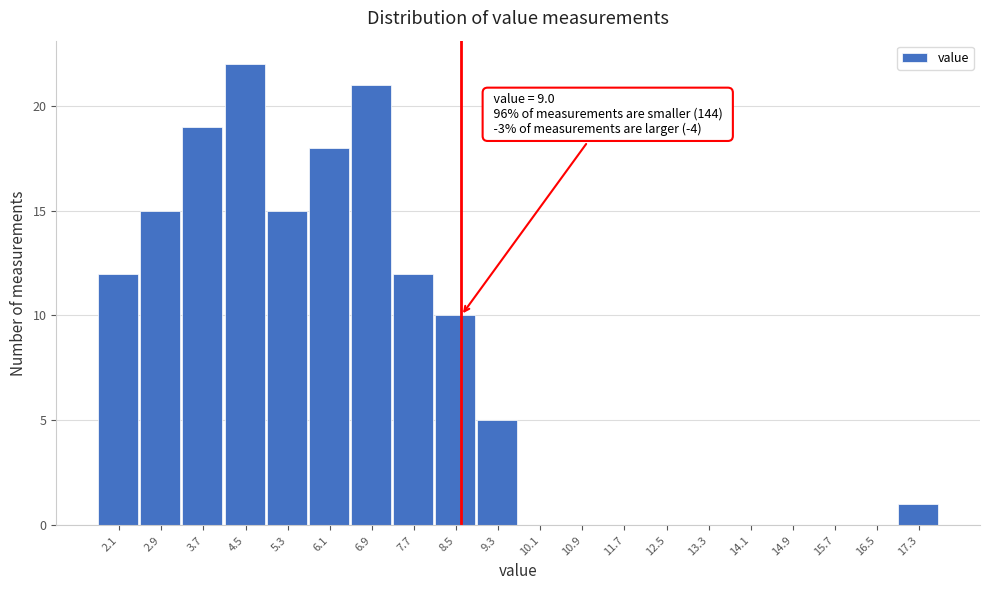

Reading left to right, what are all the values shown in this chart?

2.1=12	2.9=15	3.7=19	4.5=22	5.3=15	6.1=18	6.9=21	7.7=12	8.5=10	9.3=5	10.1=0	10.9=0	11.7=0	12.5=0	13.3=0	14.1=0	14.9=0	15.7=0	16.5=0	17.3=1